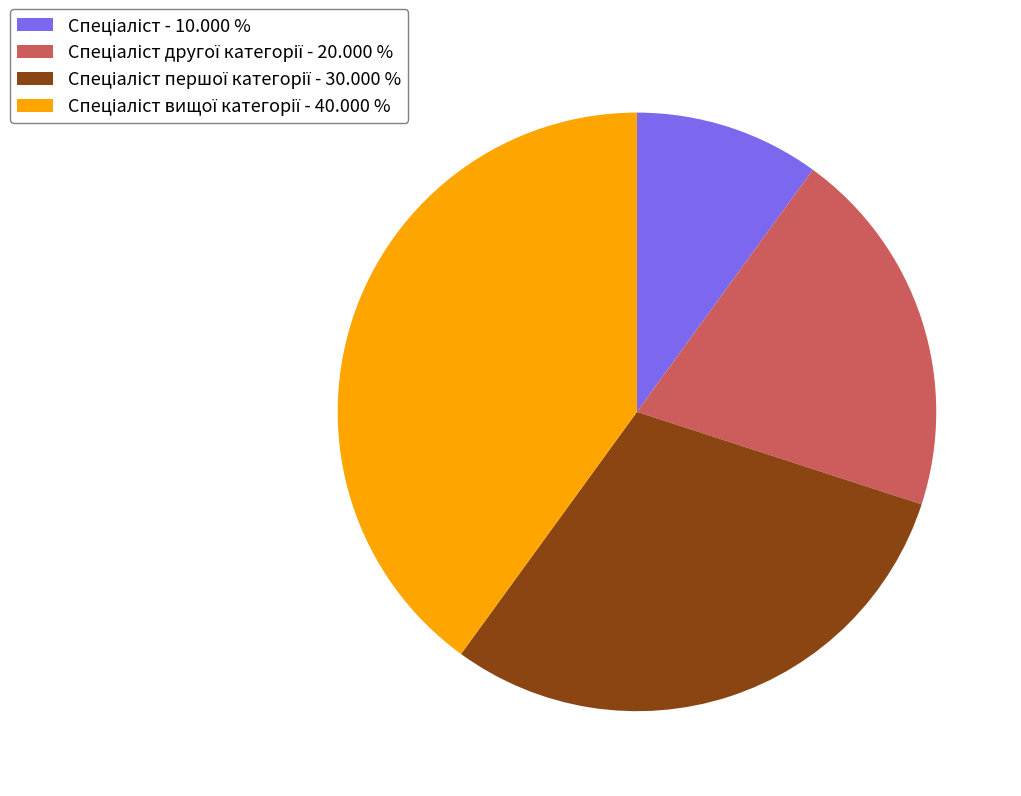

Does any single category account for the majority?

No